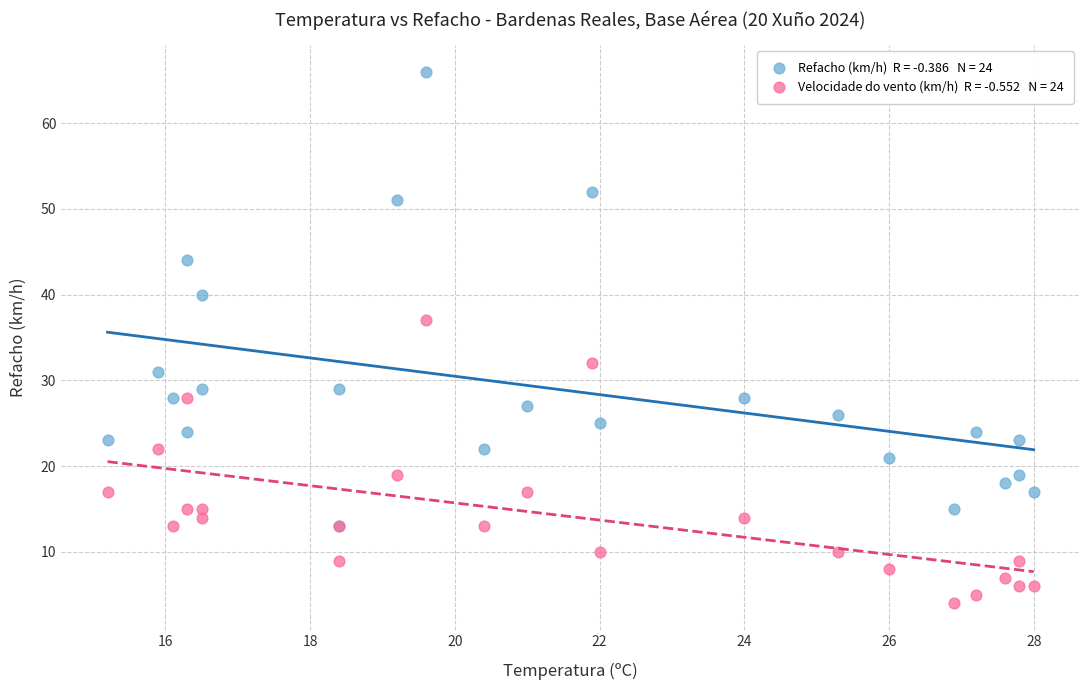

Across all series, what Y value is closest to 35?

37